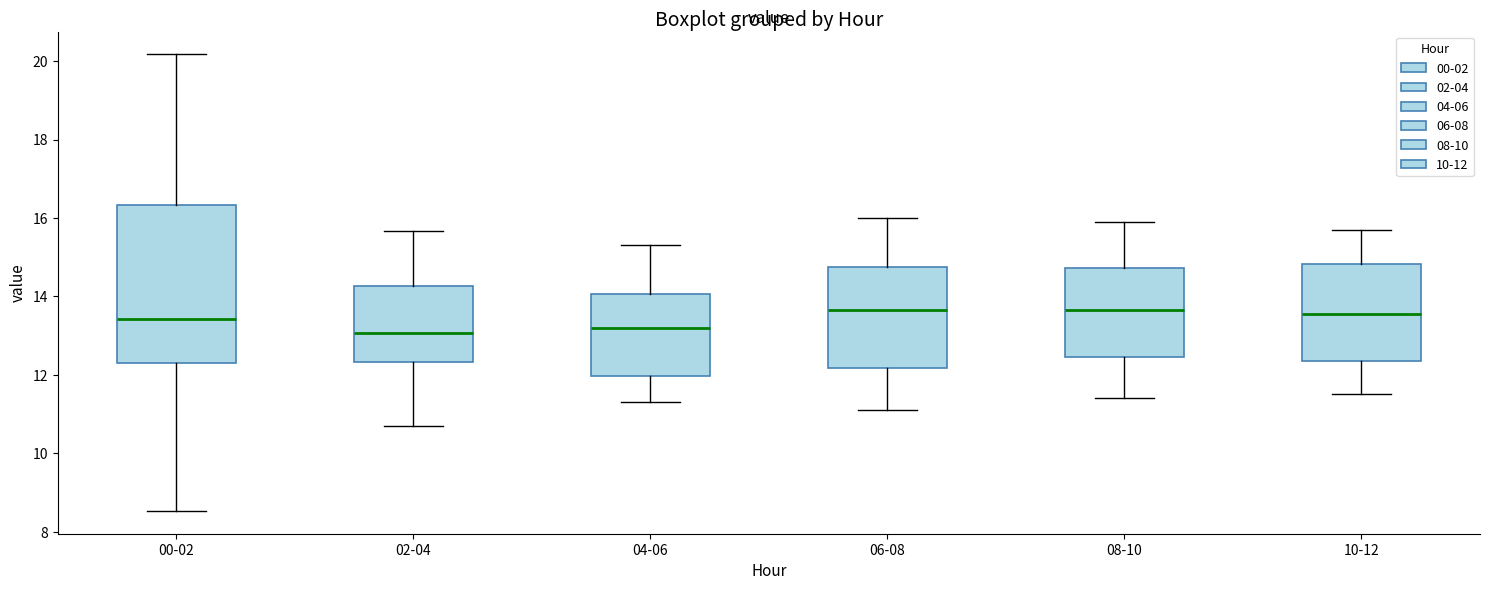

Reading left to right, read every box against the y-axis: the position of its median line, the range the box covers, and the ends of its whiskers. The values are not printed on the chart, so give them approximately, as read against the axis.

00-02: median 13.4, box 12.2 to 16.4, whiskers 8.6 to 20.2
02-04: median 13.0, box 12.4 to 14.2, whiskers 10.8 to 15.6
04-06: median 13.2, box 12.0 to 14.0, whiskers 11.4 to 15.4
06-08: median 13.6, box 12.2 to 14.8, whiskers 11.2 to 16.0
08-10: median 13.6, box 12.4 to 14.8, whiskers 11.4 to 16.0
10-12: median 13.6, box 12.4 to 14.8, whiskers 11.6 to 15.8